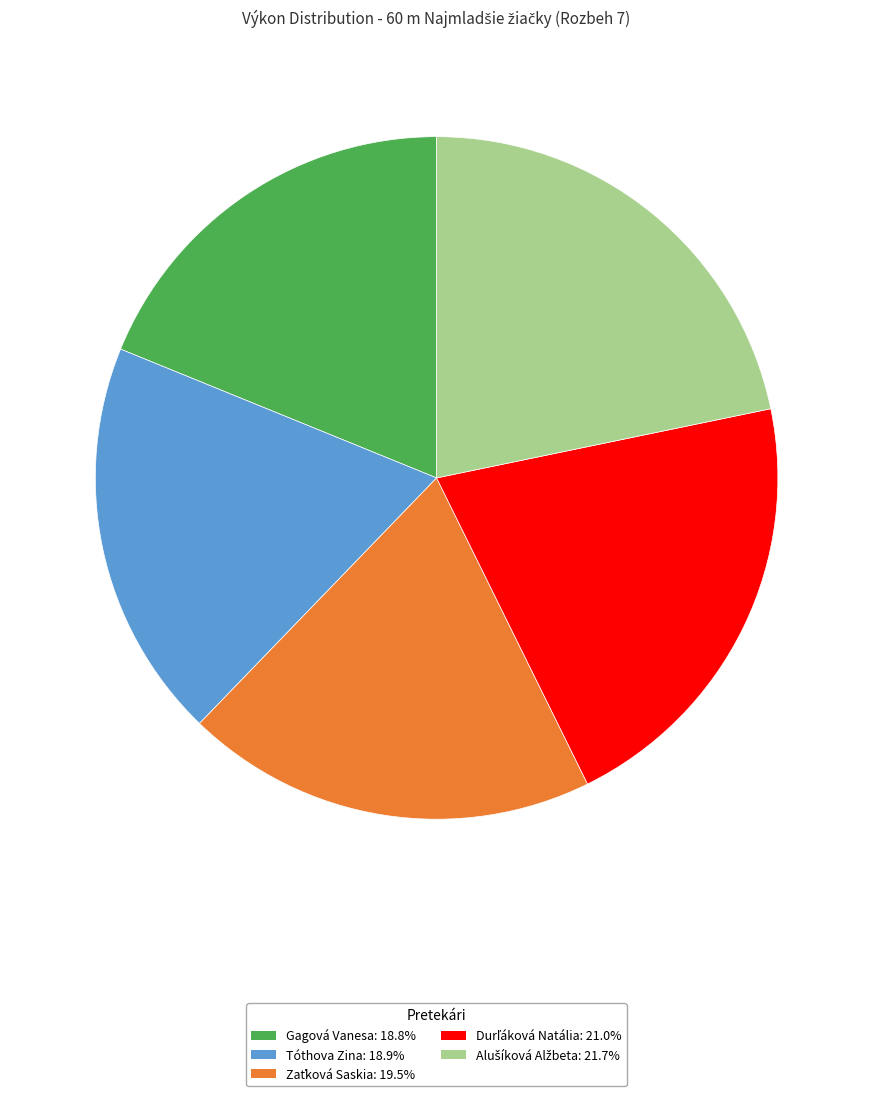

How many slices are in this pie chart?

5